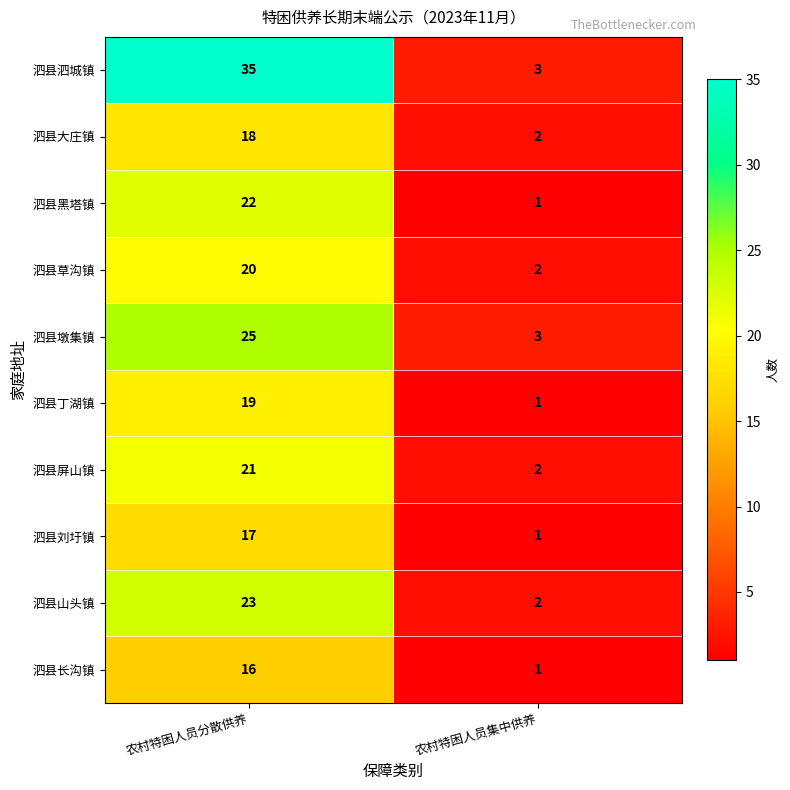

What is the greatest value displayed?

35